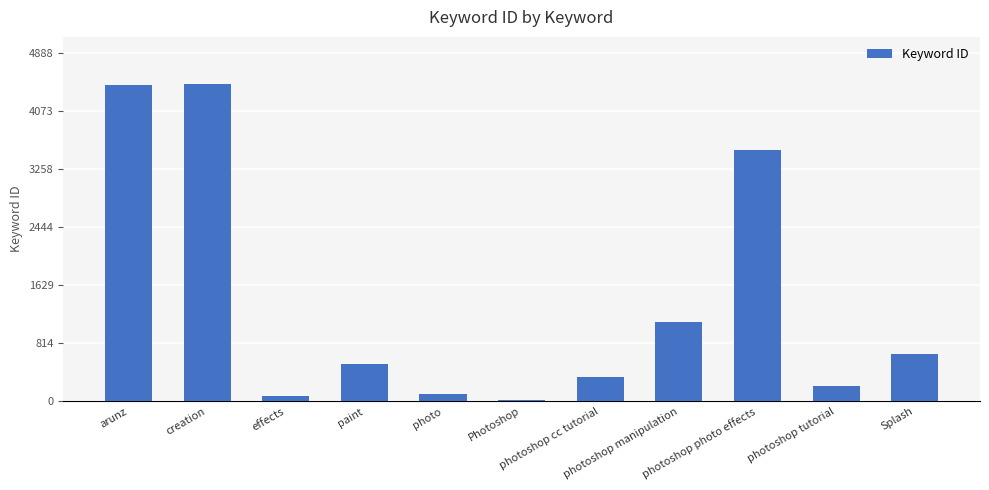

What is the sum of the values at photoshop manipulation and Photoshop?

1135